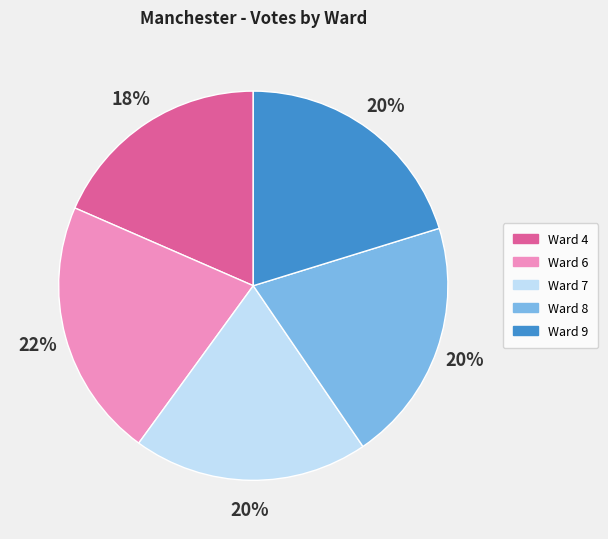

True or false: Ward 6 accounts for 34% of the total.

False